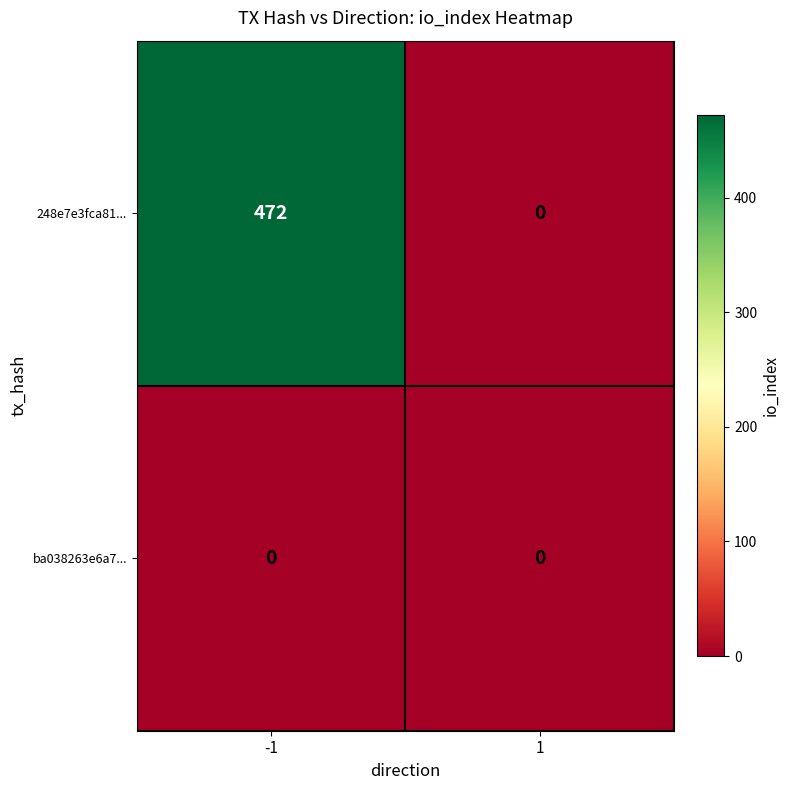

At which category is the sum across all series the highest?

-1